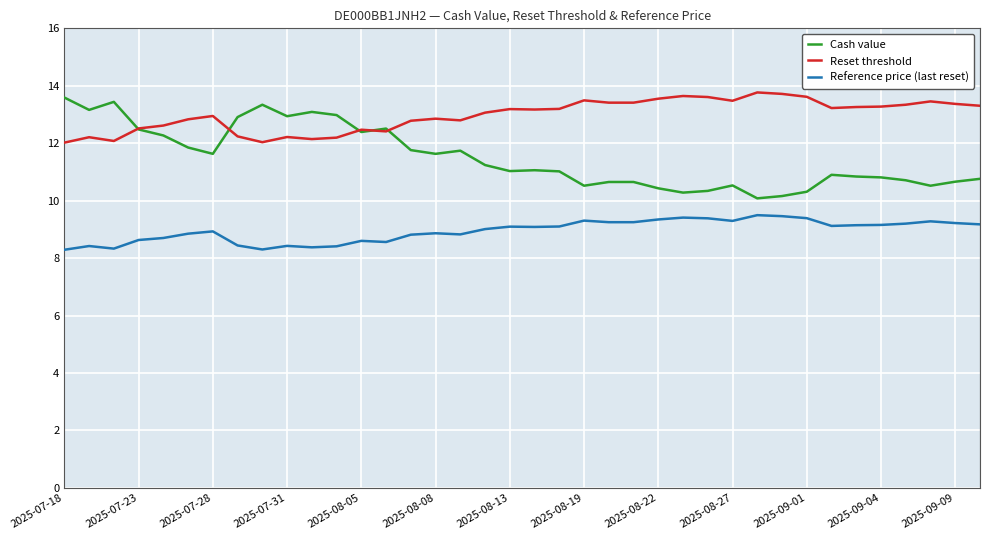

Rank the series by their average value, from highest to lowest.

Reset threshold, Cash value, Reference price (last reset)